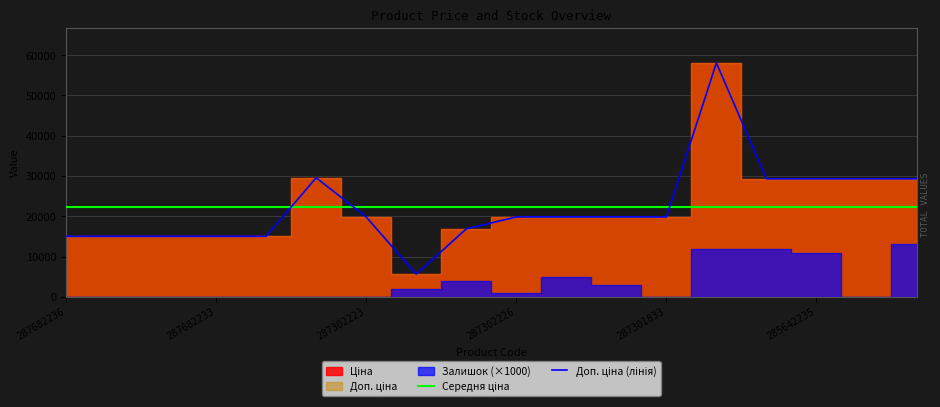

What is the spread (max minus min) of values at 10?

2475.4